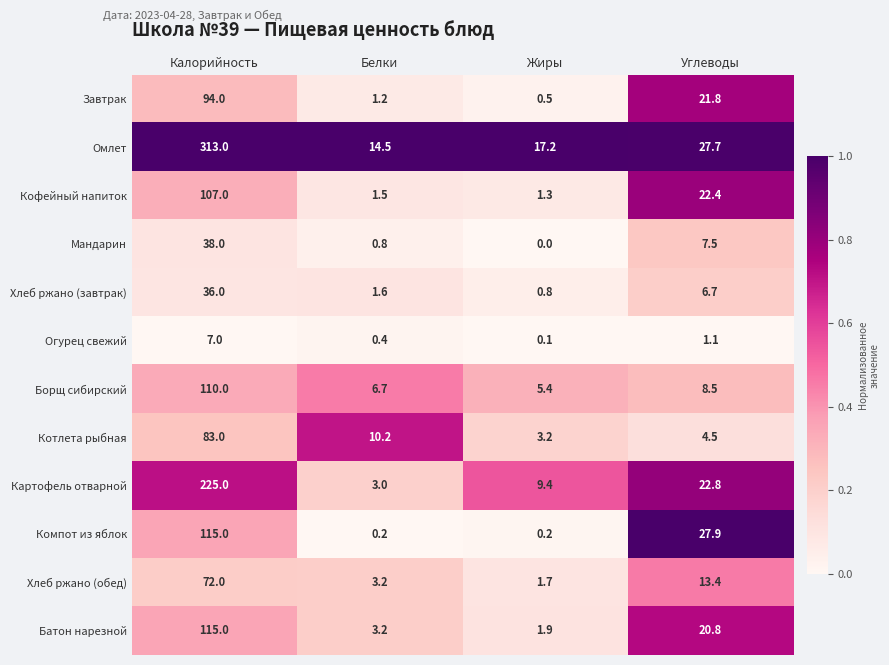

What is the difference between the maximum and minimum values in the Батон нарезной series?

113.1